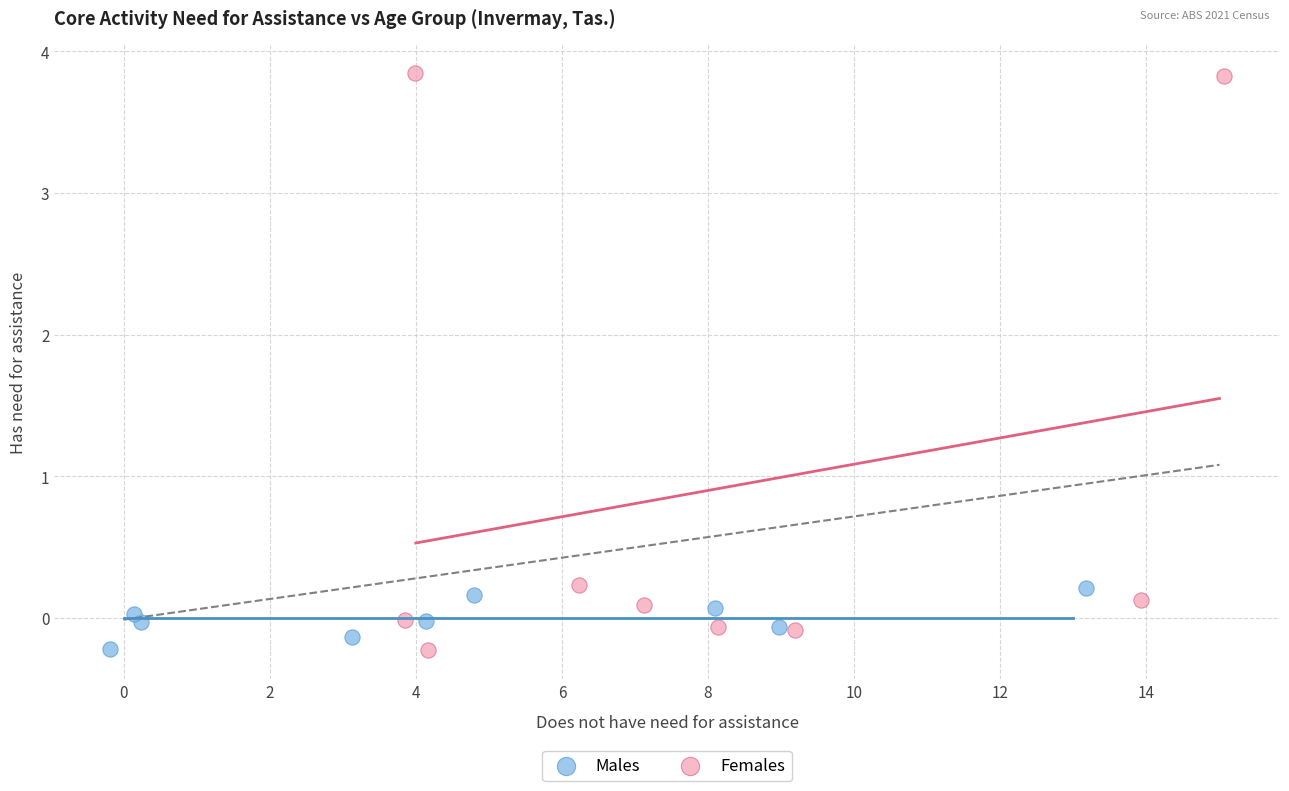

Which series contains the highest Y value?

Females